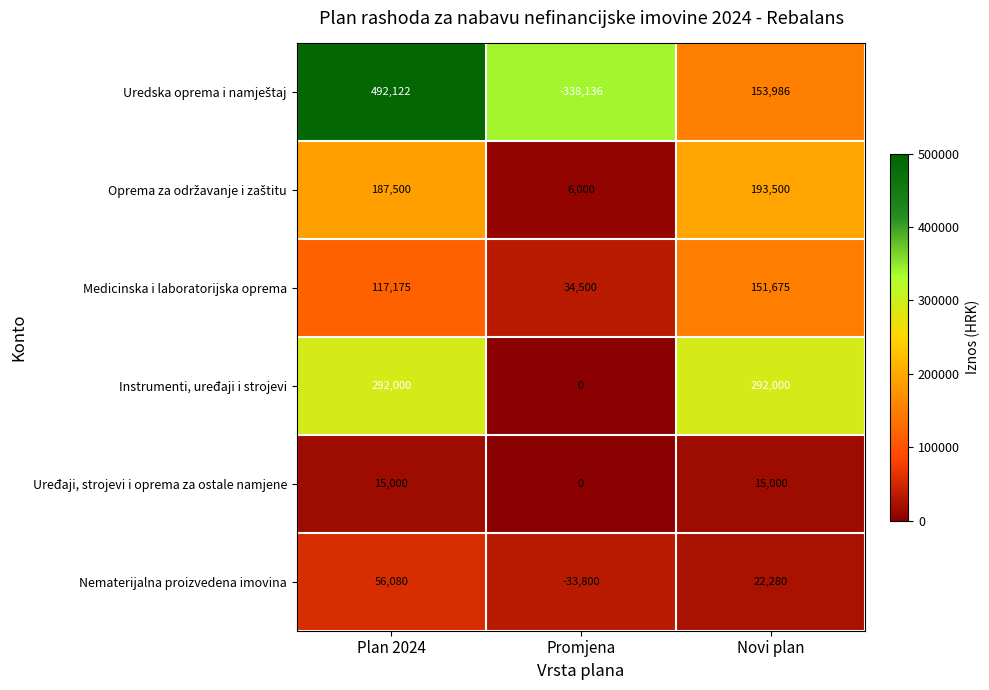

What is the average value of the Instrumenti, uređaji i strojevi series?

194667